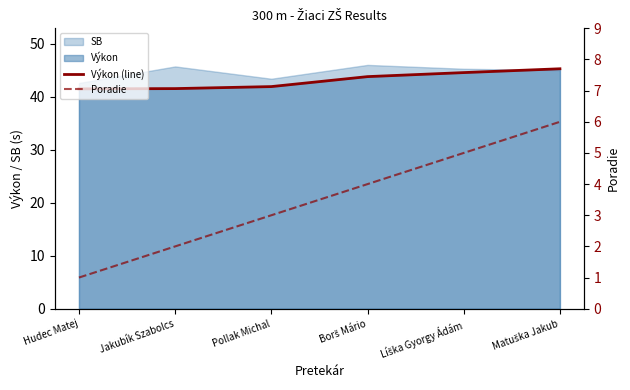

Is it true that Výkon (line) equals 41.9 at Pollak Michal?

True